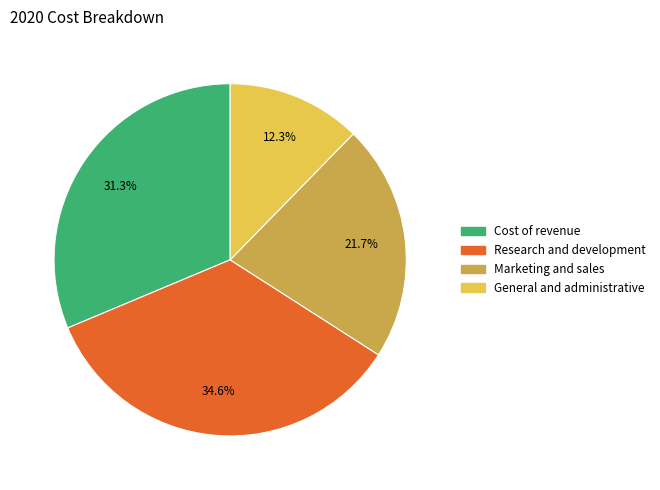

To the nearest percent, what portion does Marketing and sales represent?

22%